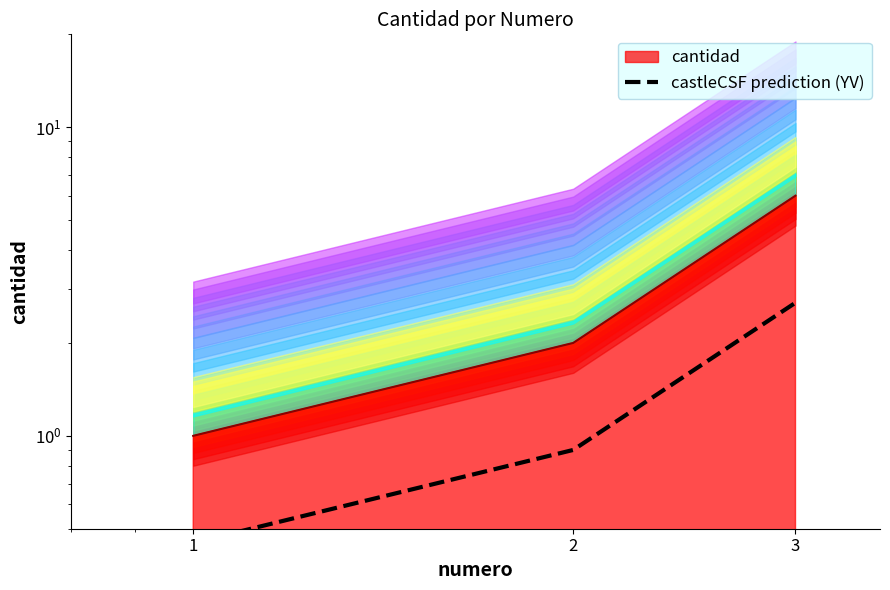

What is the value of the 1st point from the left?

0.5